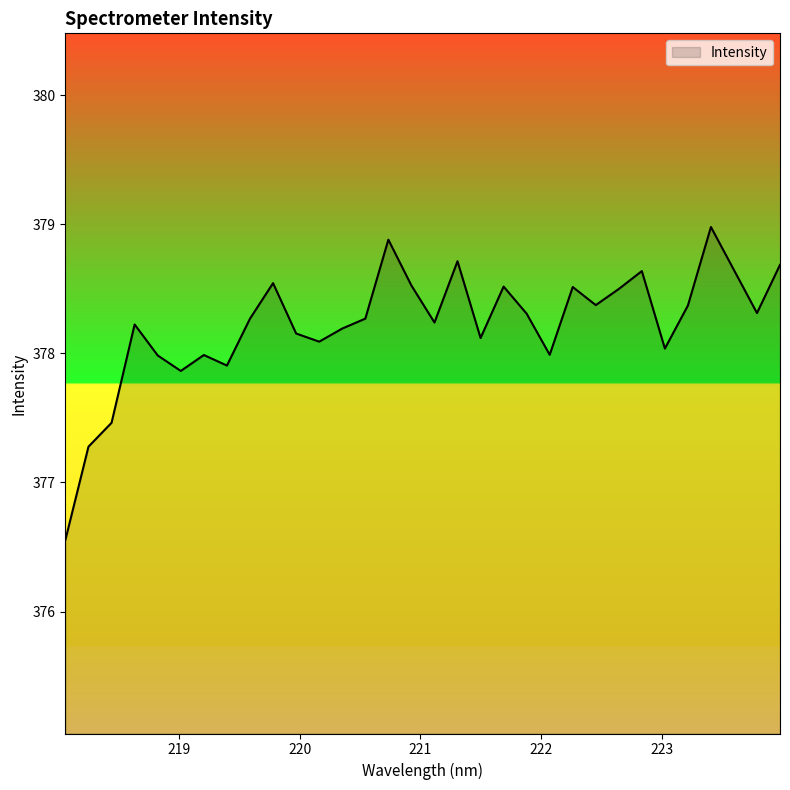

How many interior local valleys (lower than both neighbors) does the data have?

9